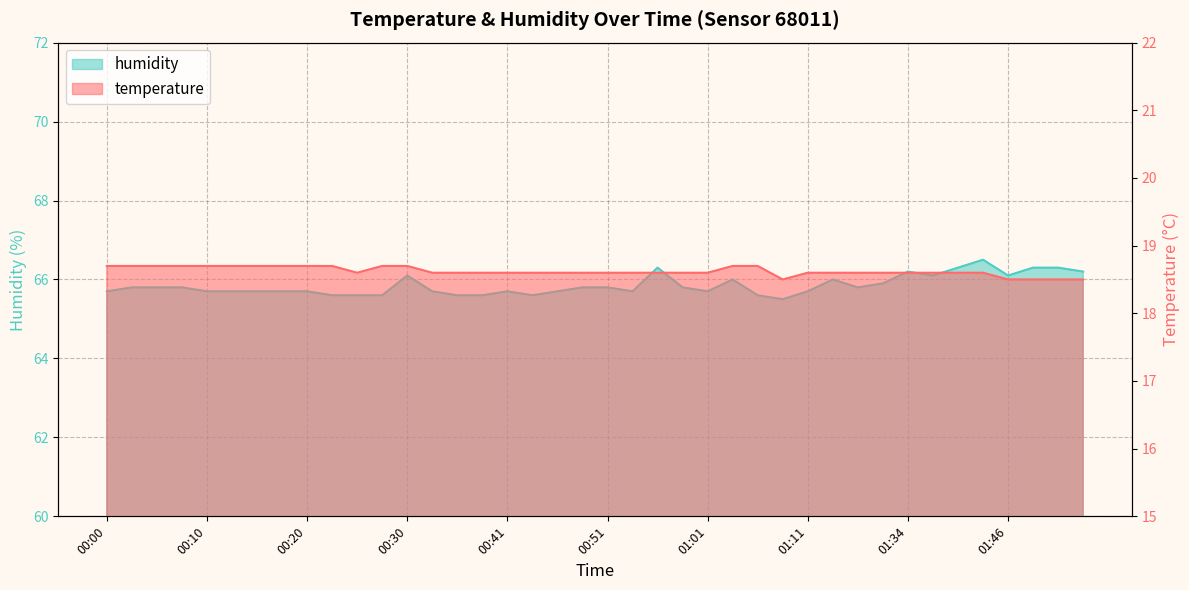

Read the temperature value at 01:49.

18.5